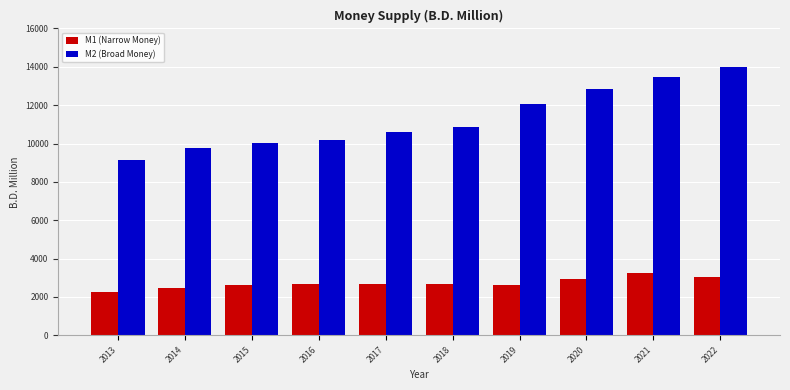

Between 2013 and 2016, which series saw the biggest shift?

M2 (Broad Money)